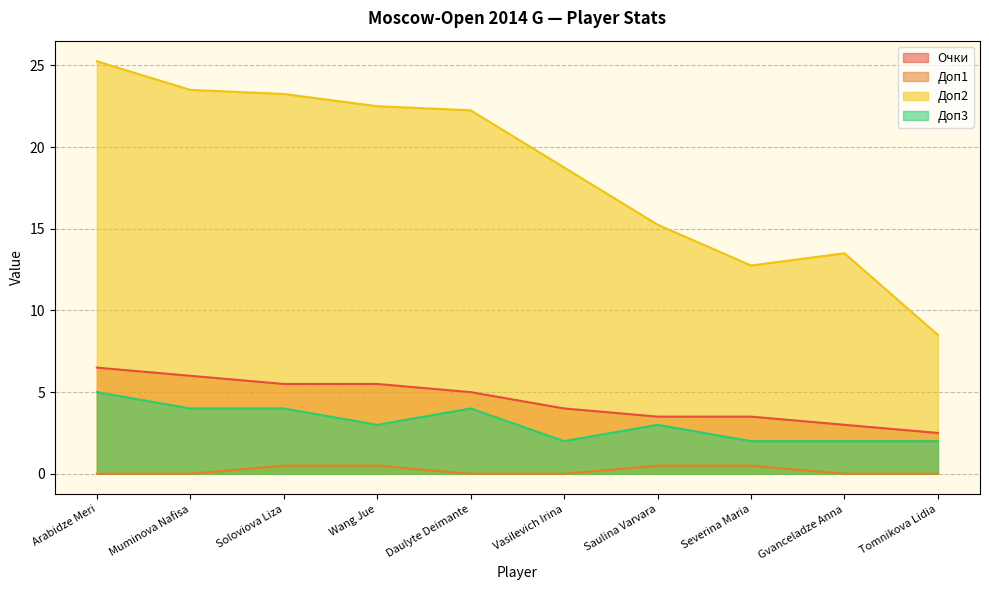

What is the value of the Доп3 point at the 8th from the left?

2.0